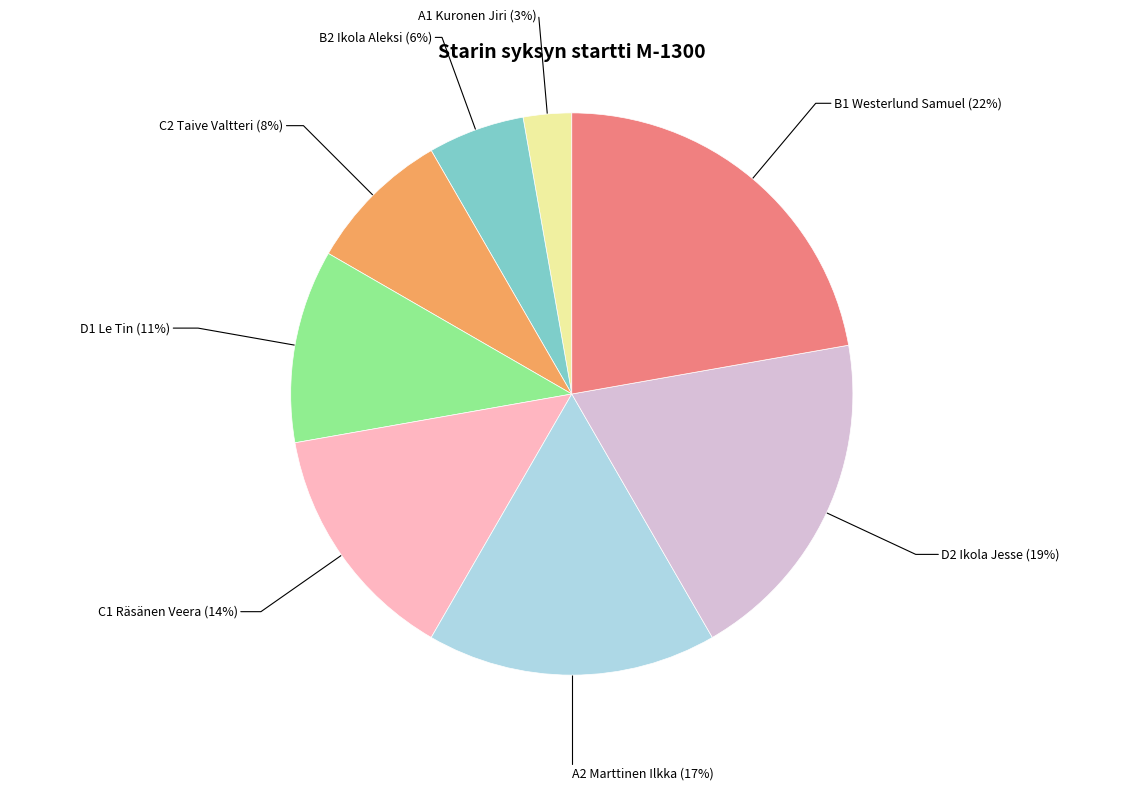

To the nearest percent, what is the combined percentage of A2 Marttinen Ilkka and C2 Taive Valtteri?

25%